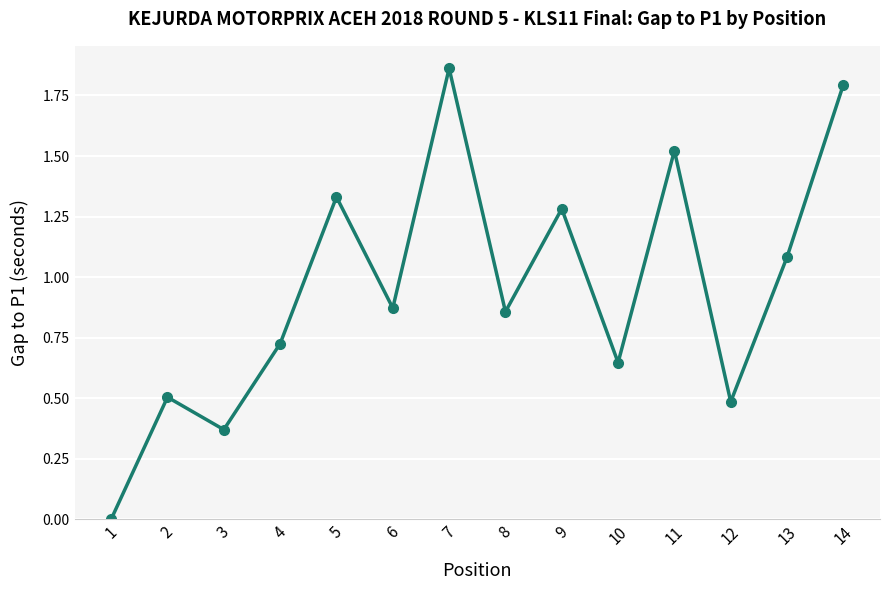

What is the change in value from 10 to 11?

+0.9